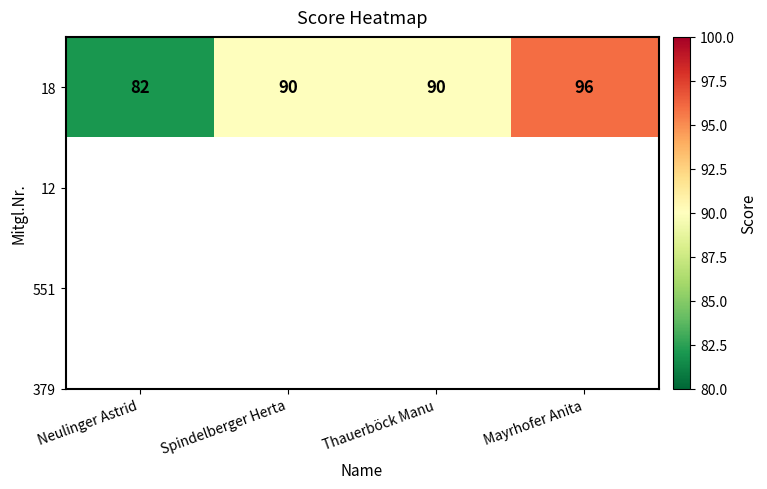

Where does the data first go above 90?

Mayrhofer Anita